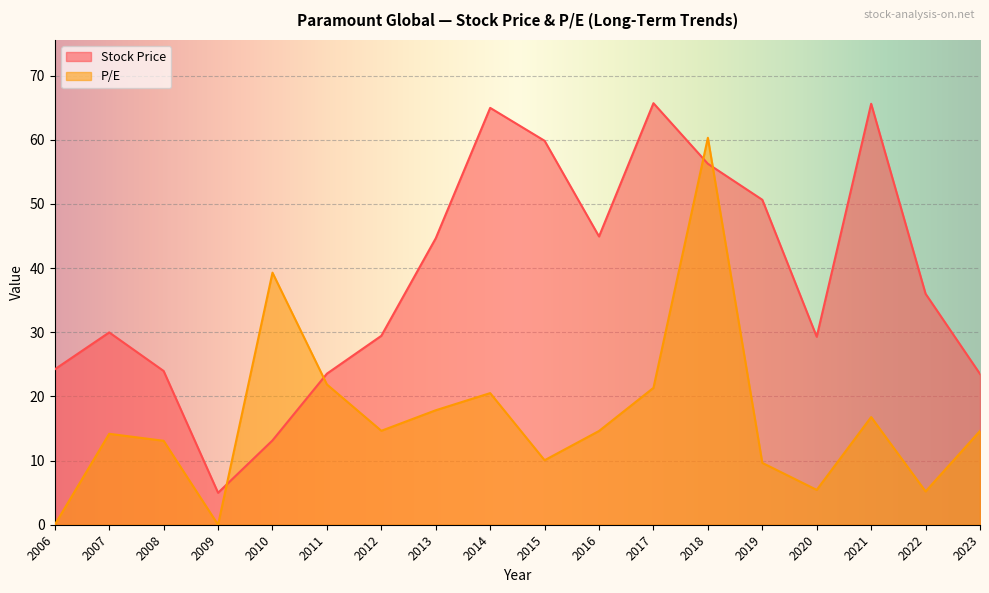

At which label does Stock Price first exceed 35?

2013